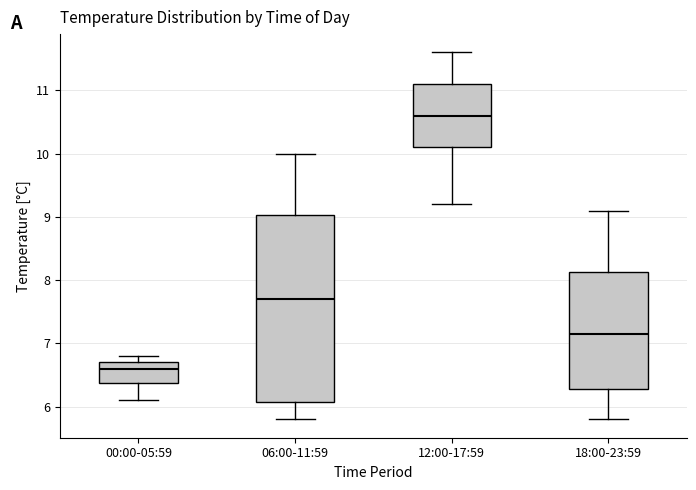

Which box is the tallest, from its lower edge to its upper edge?

06:00-11:59